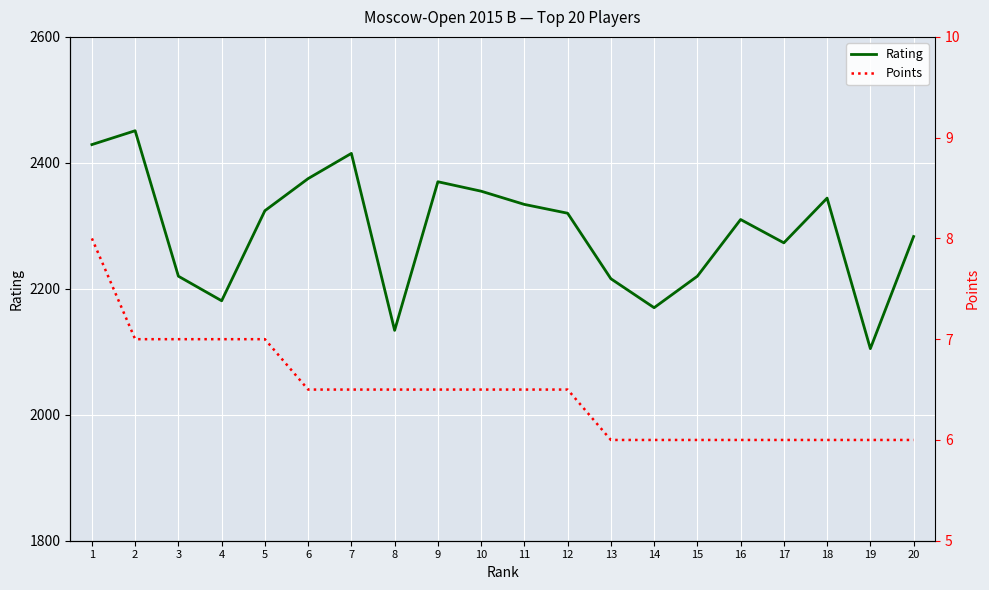

The Rating series shows 3548.9 at 6. True or false?

False